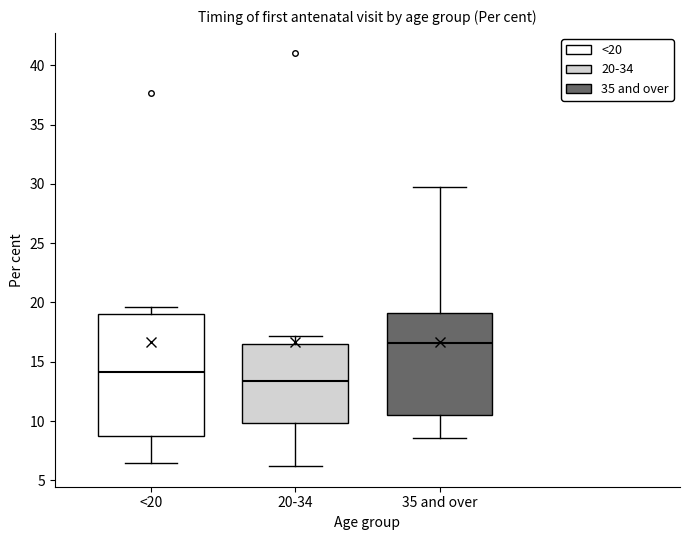

Which box is the tallest, from its lower edge to its upper edge?

<20